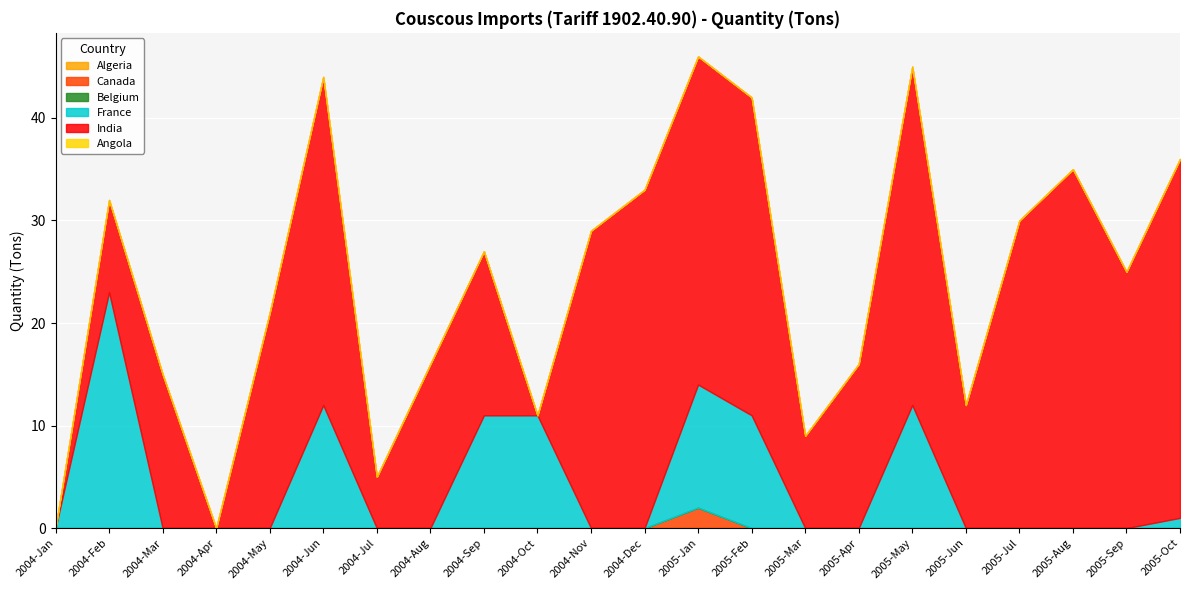

What is the total value across all series at 2004-Sep?

27